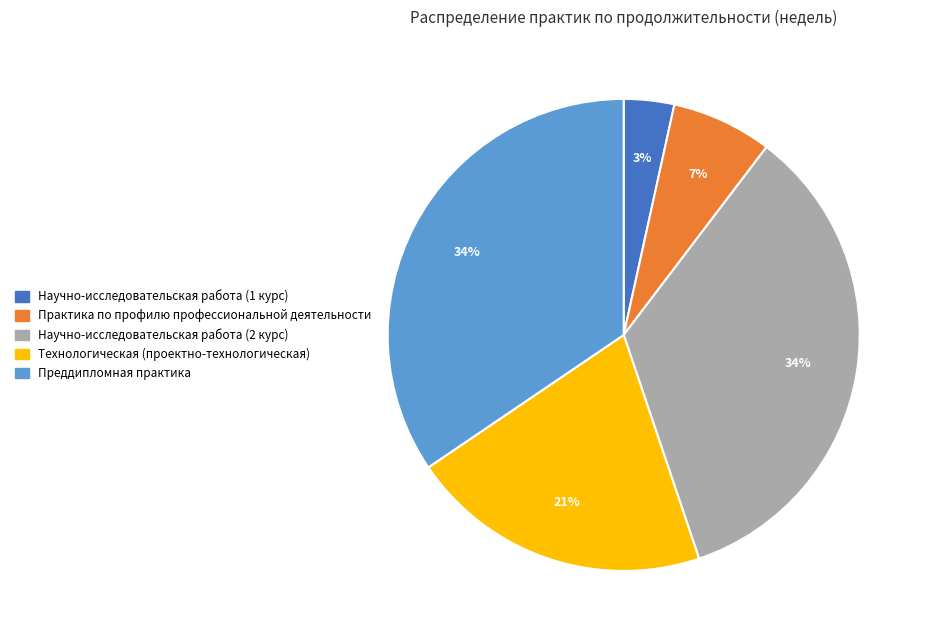

To the nearest percent, what percentage of the pie is Практика по профилю профессиональной деятельности?

7%